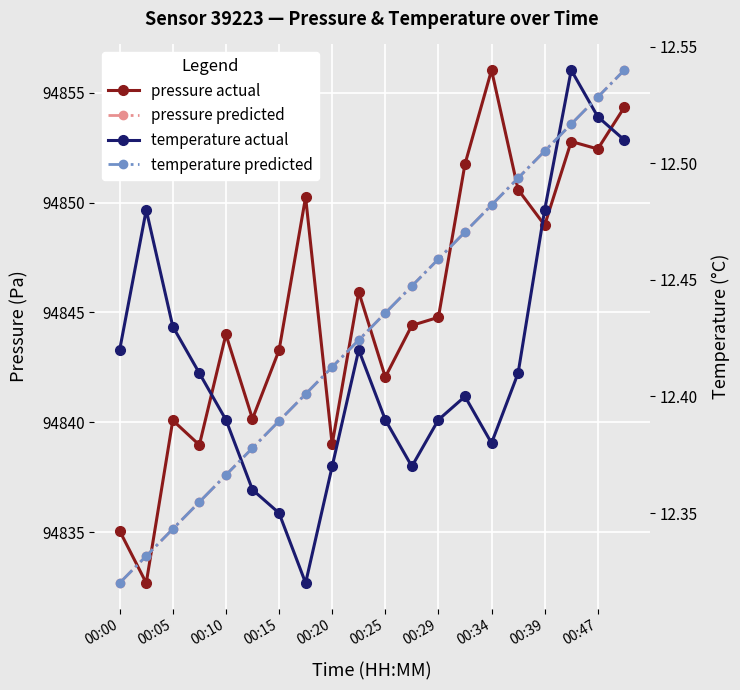

What are all the series names shown in the legend?

pressure actual, pressure predicted, temperature actual, temperature predicted